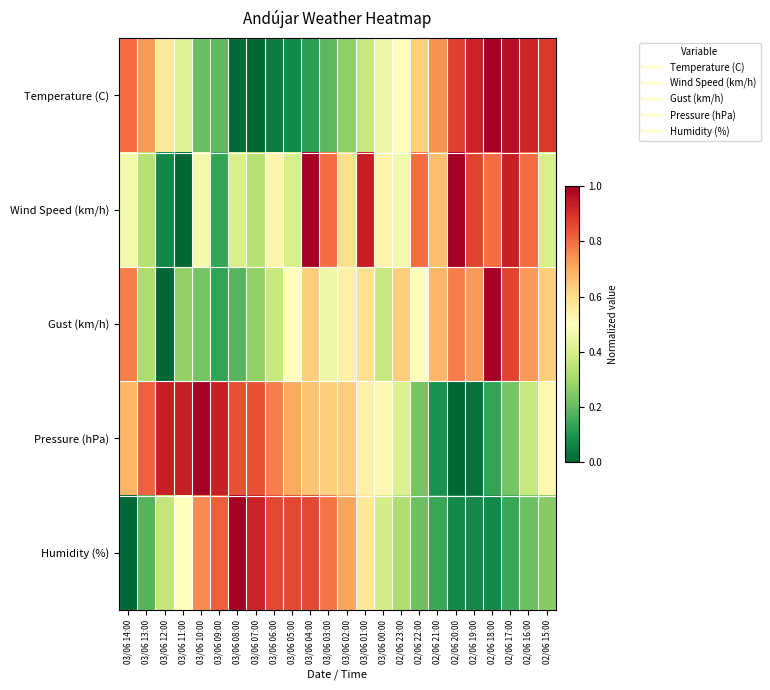

Between 02/06 22:00 and 03/06 06:00, which is larger?

02/06 22:00